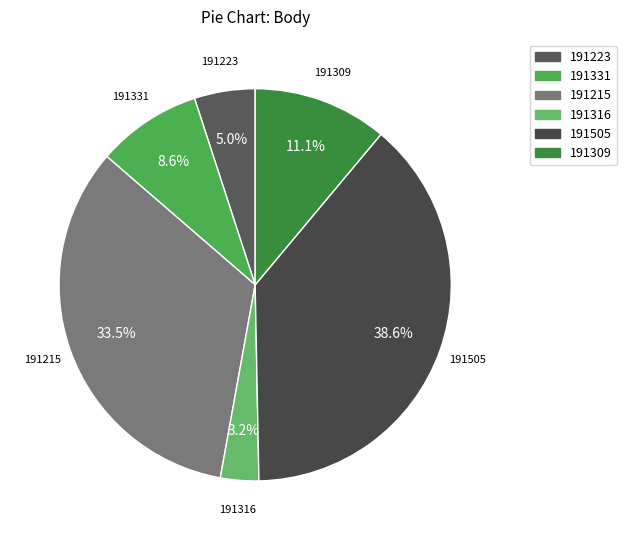

To the nearest percent, what percentage of the pie is 191316?

3%